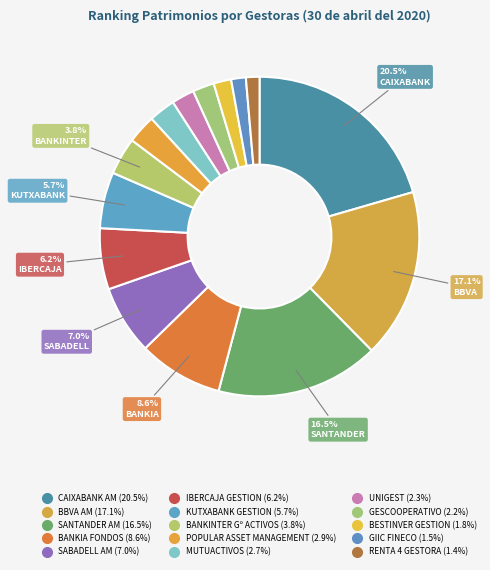

How many slices are in this pie chart?

15